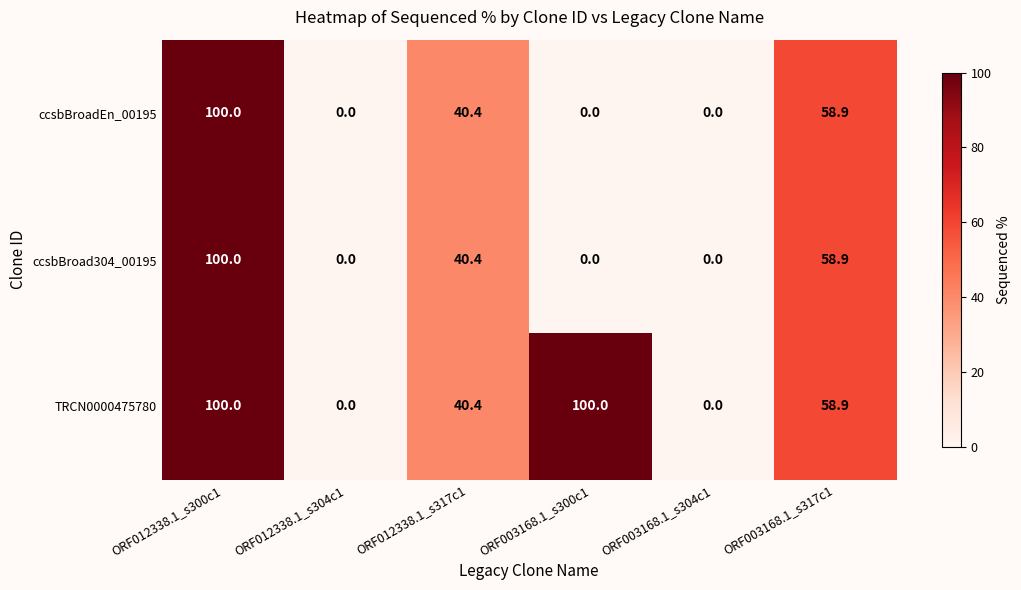

What value does the ccsbBroadEn_00195 series have at ORF003168.1_s317c1?

58.9